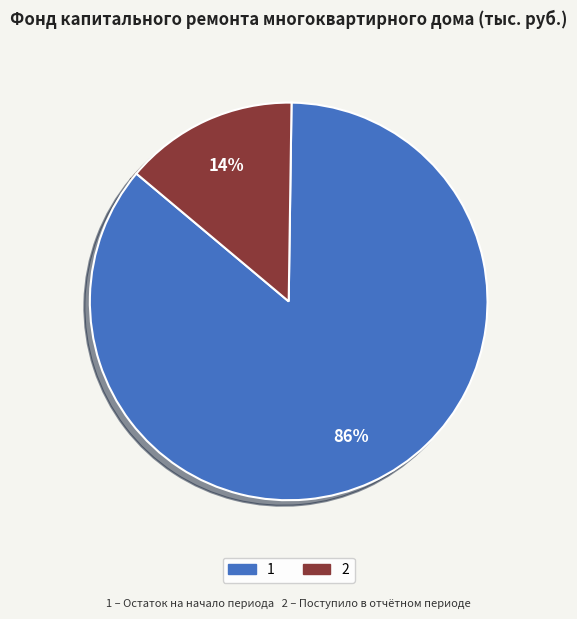

Is there any slice that represents more than half of the pie?

Yes